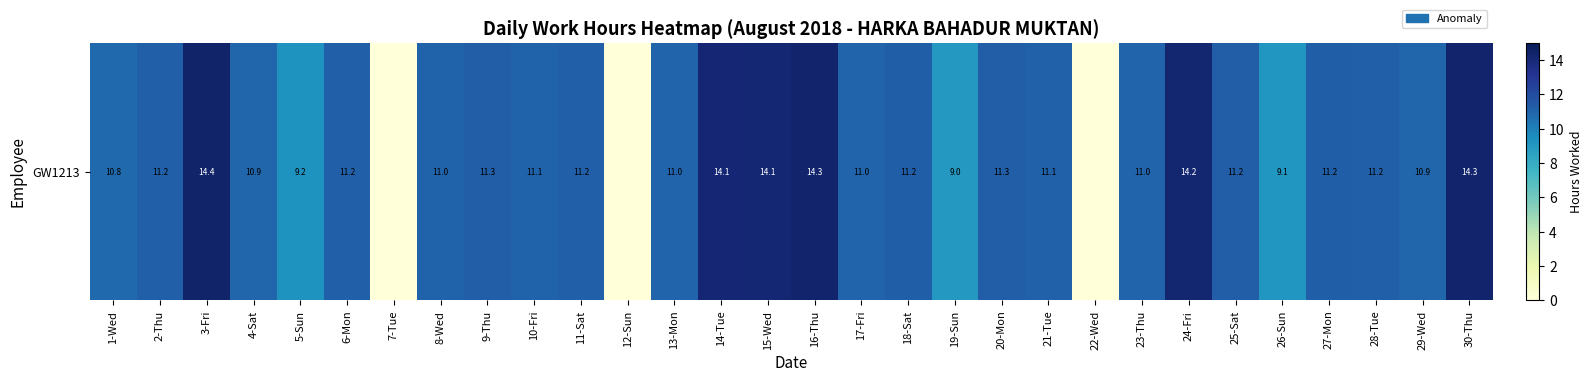

Where is the data nearest to the value 7?

19-Sun